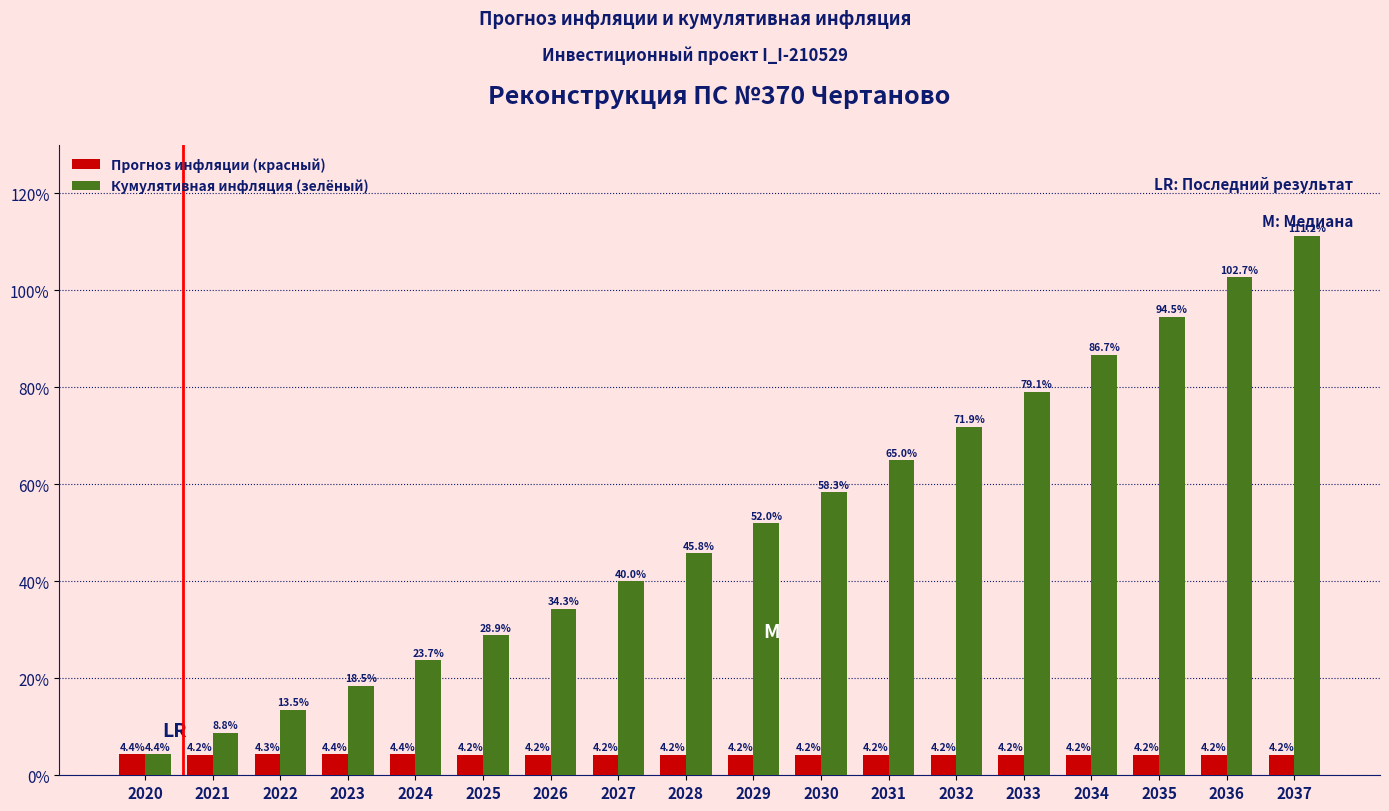

True or false: Кумулятивная инфляция (зелёный) has a value of 0.6 at 2026.

False